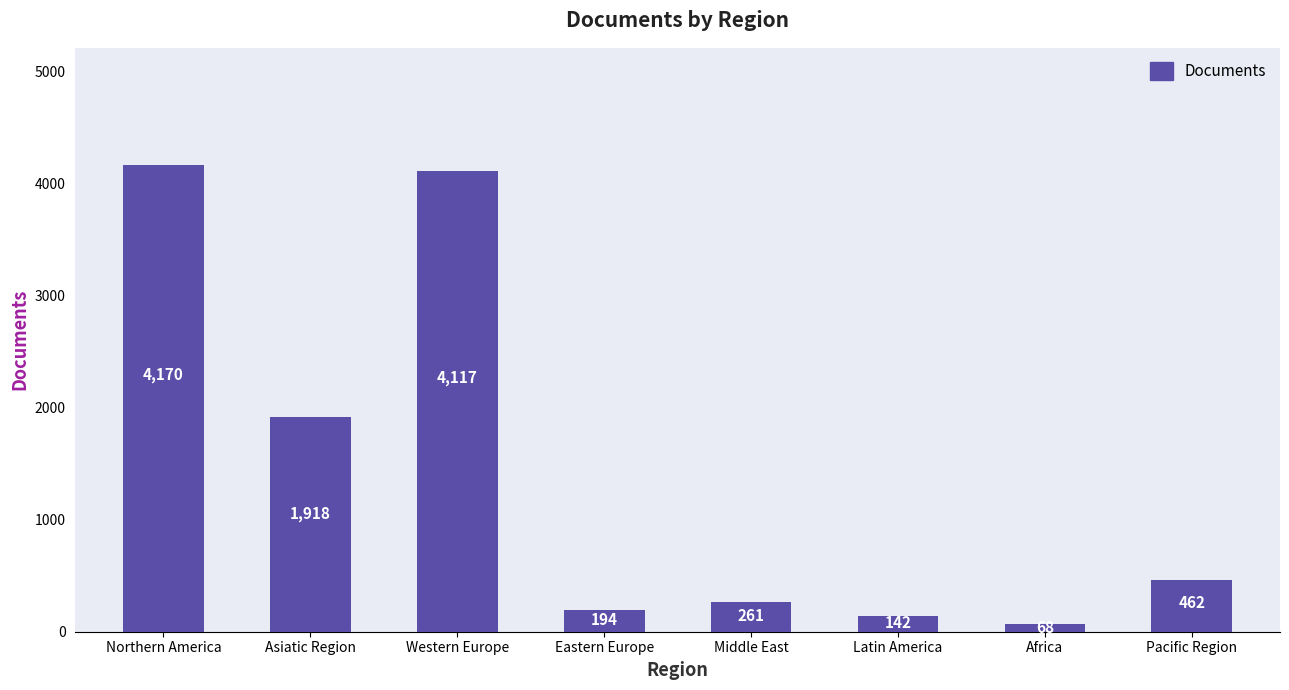

Which category has the lowest value across all series?

Africa